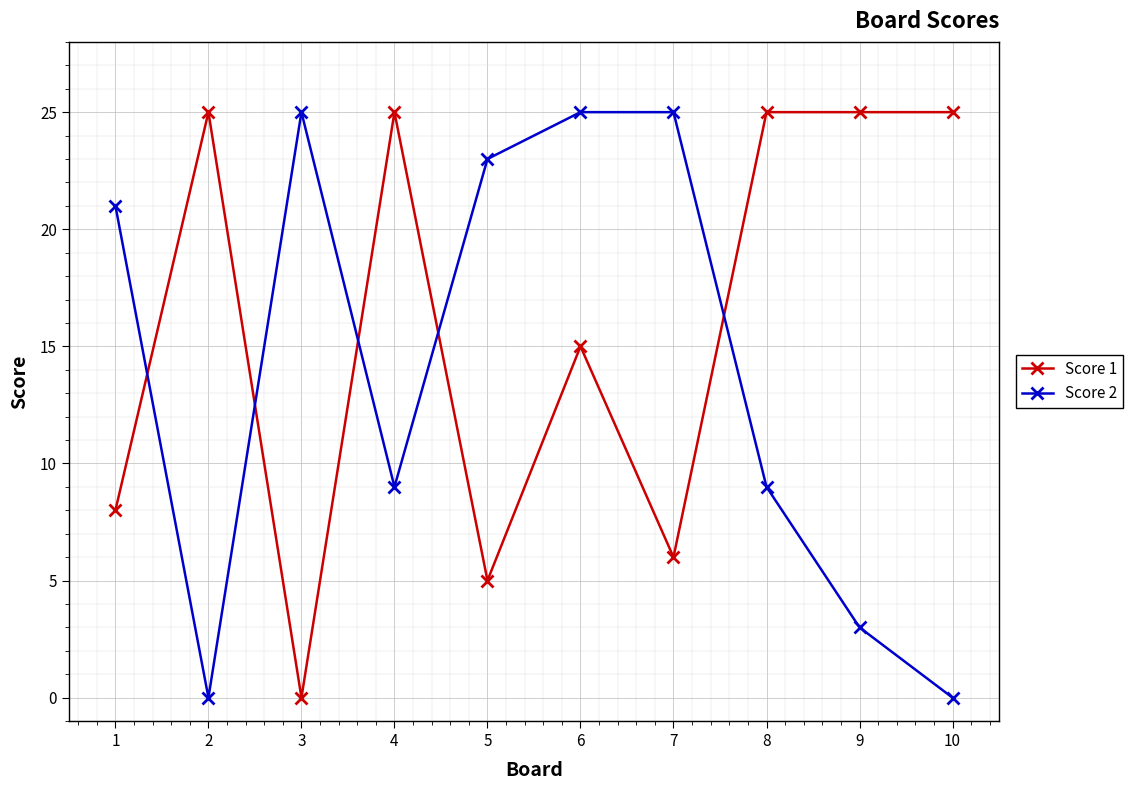

What is the total value across all series at 3?

25